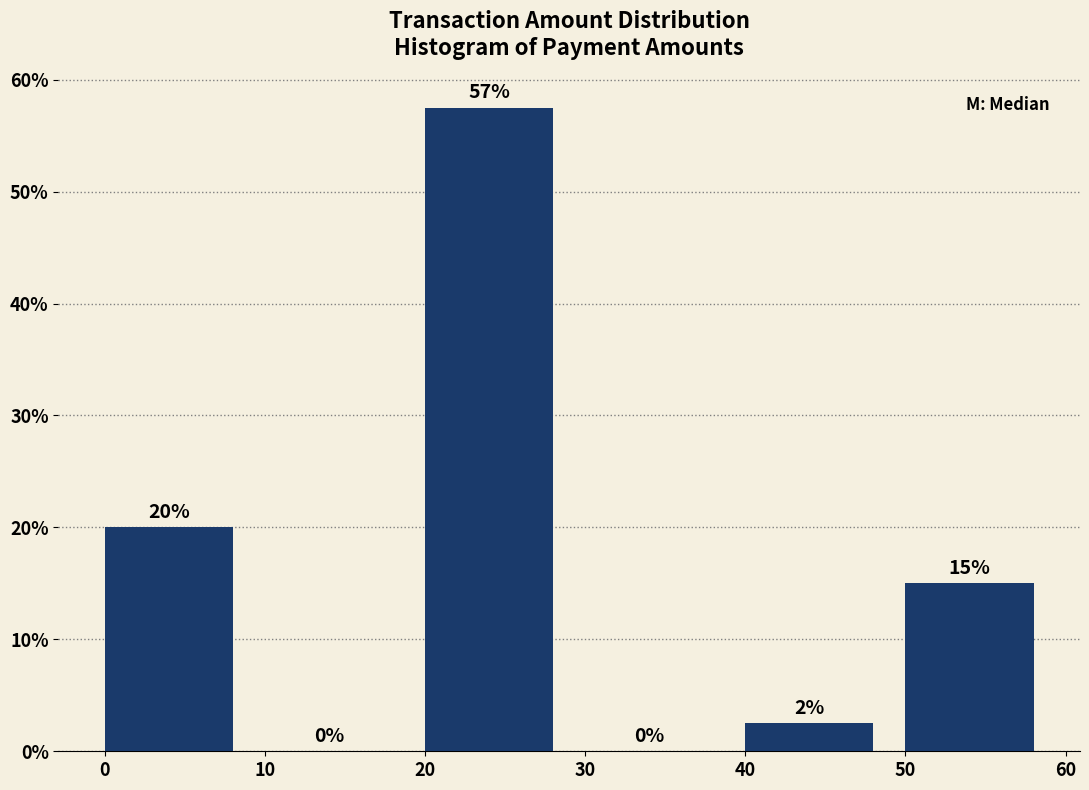

Which range on the x-axis has the tallest bar?

20 to 30